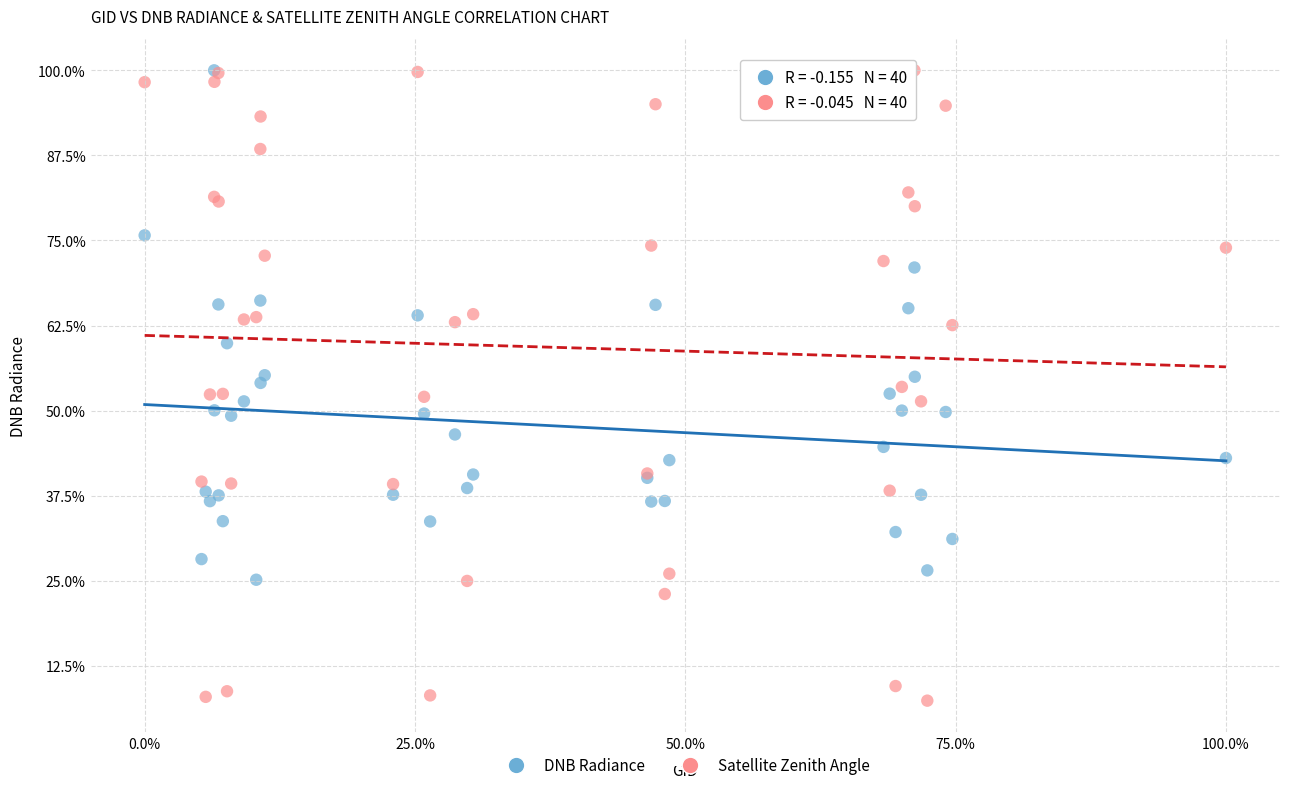

What are all the series names shown in the legend?

DNB Radiance, Satellite Zenith Angle